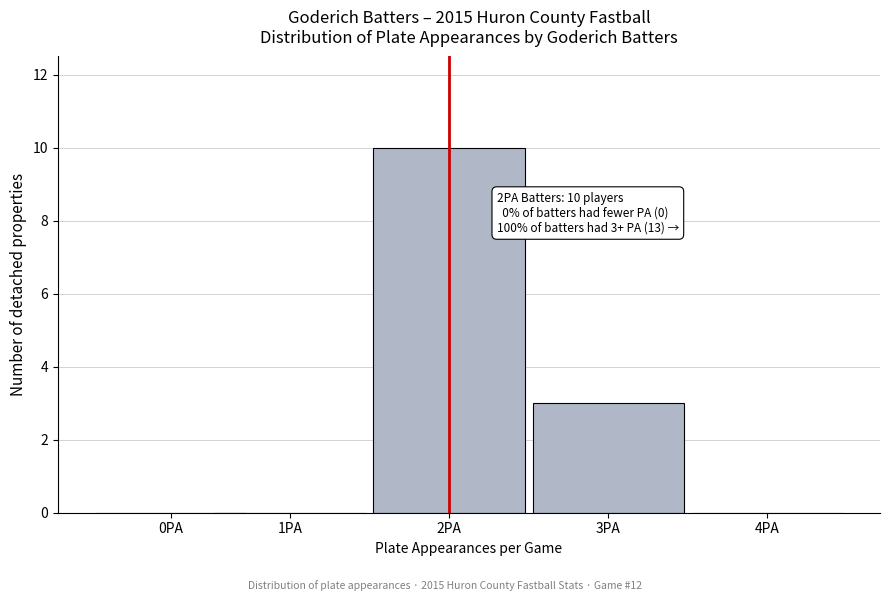

Reading left to right, what are all the values shown in this chart?

0PA=0	1PA=0	2PA=10	3PA=3	4PA=0